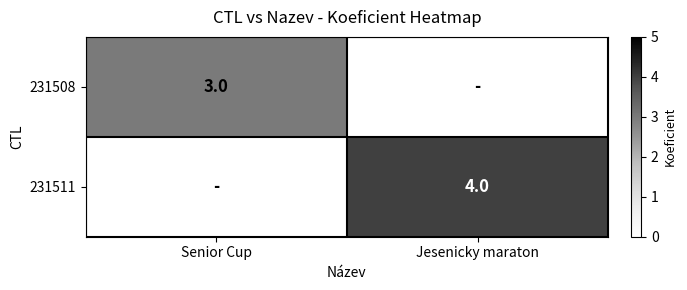

The 231511 series shows 6 at Jesenicky maraton. True or false?

False